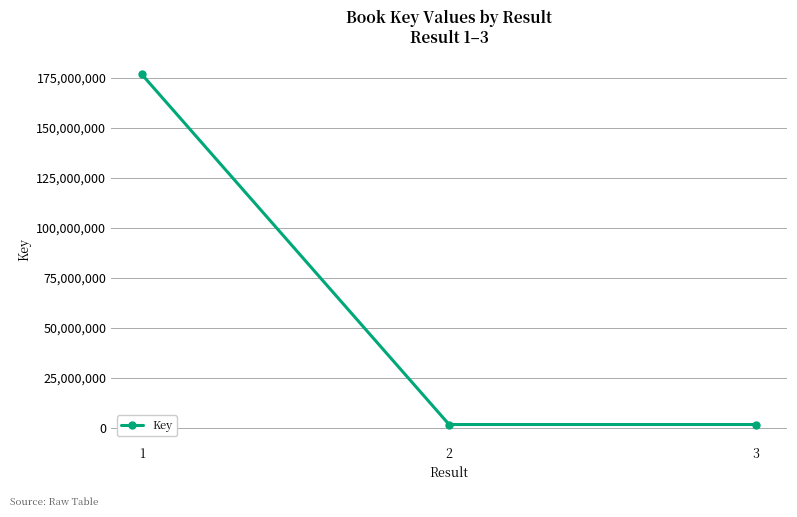

What is the difference between the values at 3 and 1?

175054645